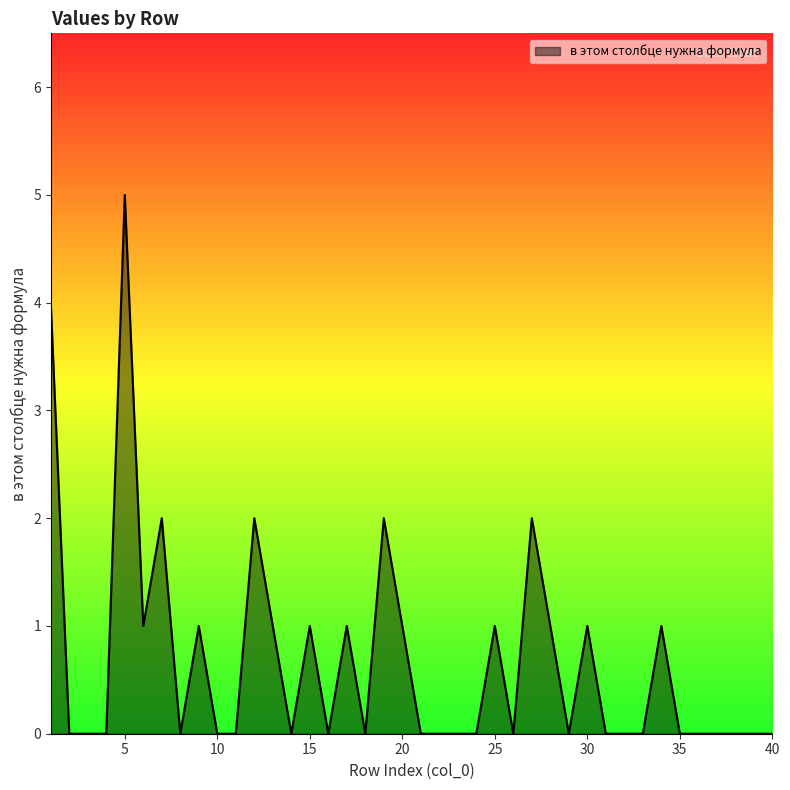

What is the greatest value displayed?

5